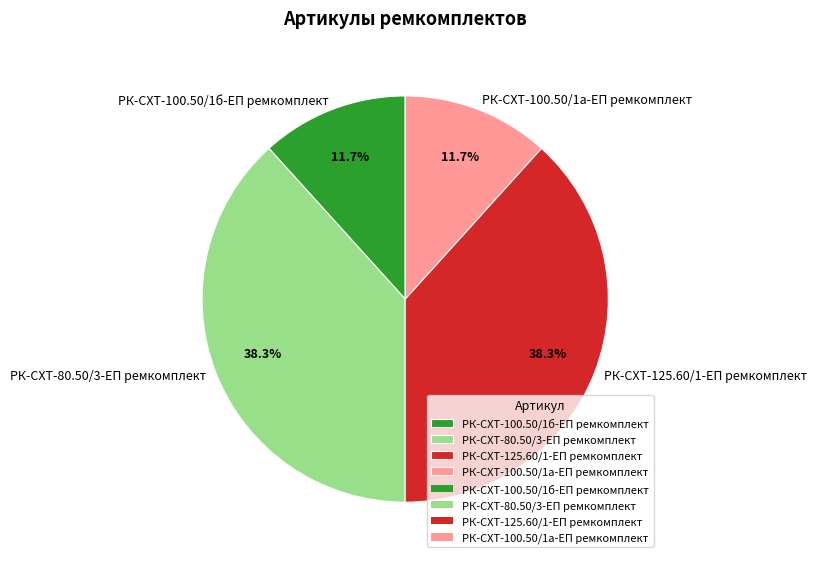

How many slices are in this pie chart?

4